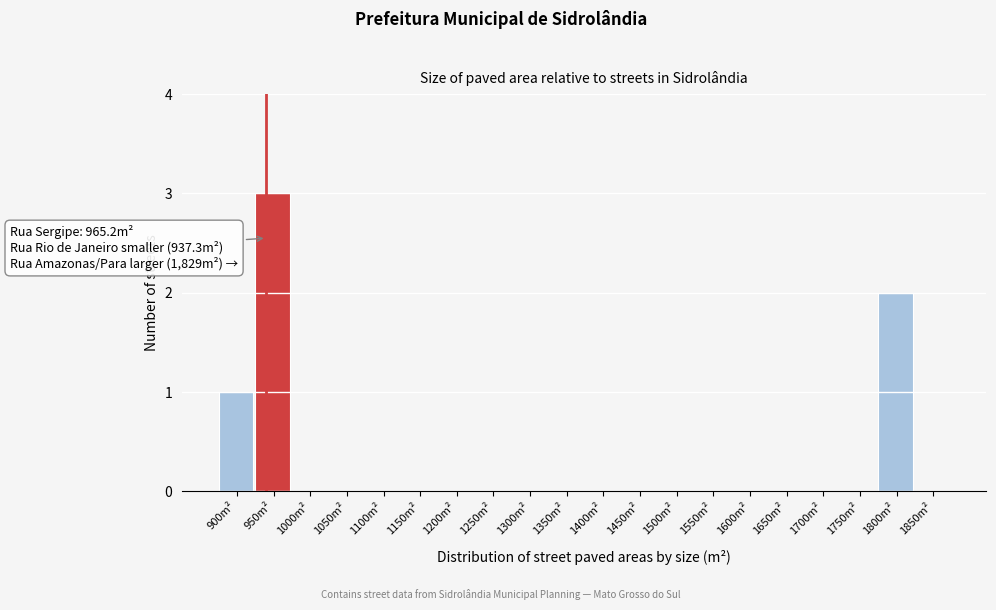

Reading left to right, transcribe all the data shown in this chart.

900m²=1	950m²=3	1000m²=0	1050m²=0	1100m²=0	1150m²=0	1200m²=0	1250m²=0	1300m²=0	1350m²=0	1400m²=0	1450m²=0	1500m²=0	1550m²=0	1600m²=0	1650m²=0	1700m²=0	1750m²=0	1800m²=2	1850m²=0